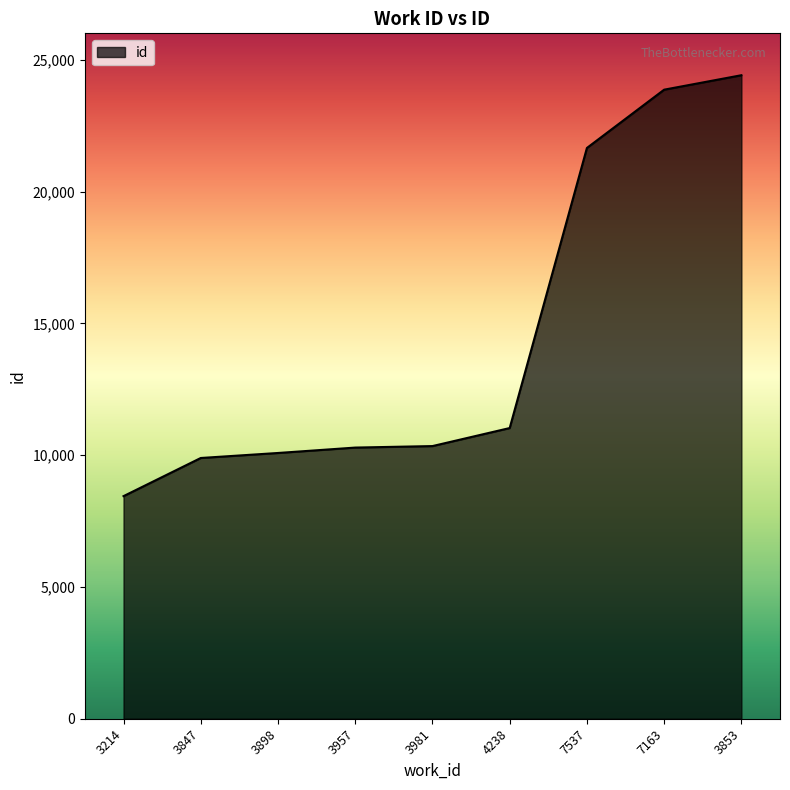

Which category has the lowest value across all series?

3214